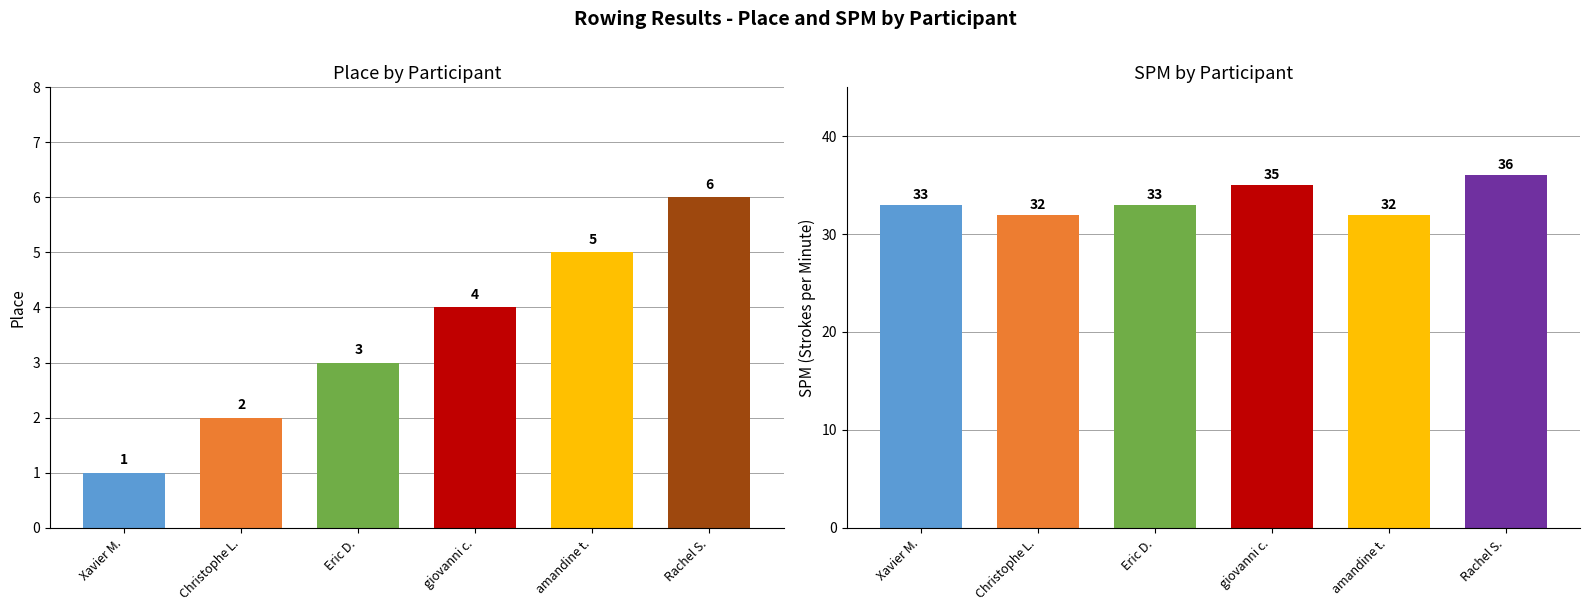

At Christophe L., list the series in order from smallest to largest.

Place, SPM